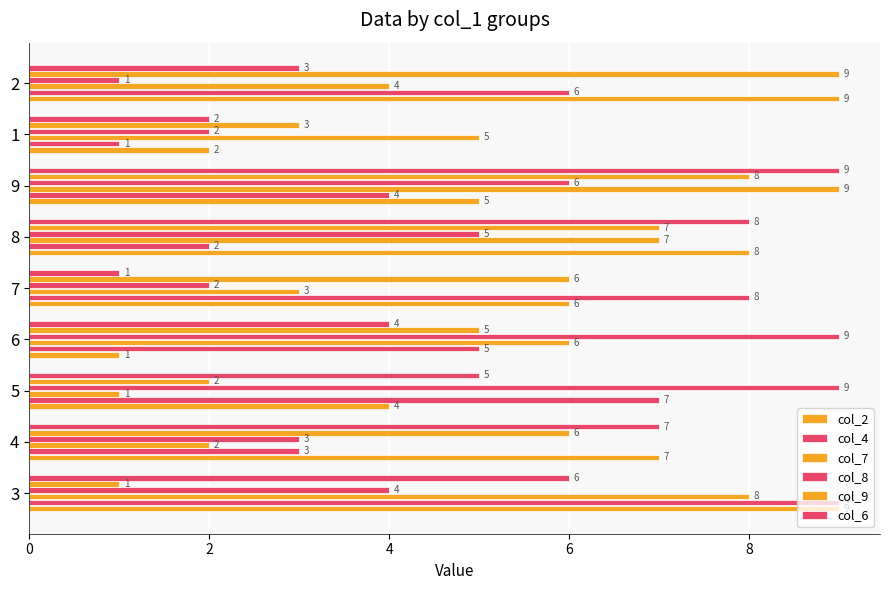

How many values in the col_7 series are below 5?

4